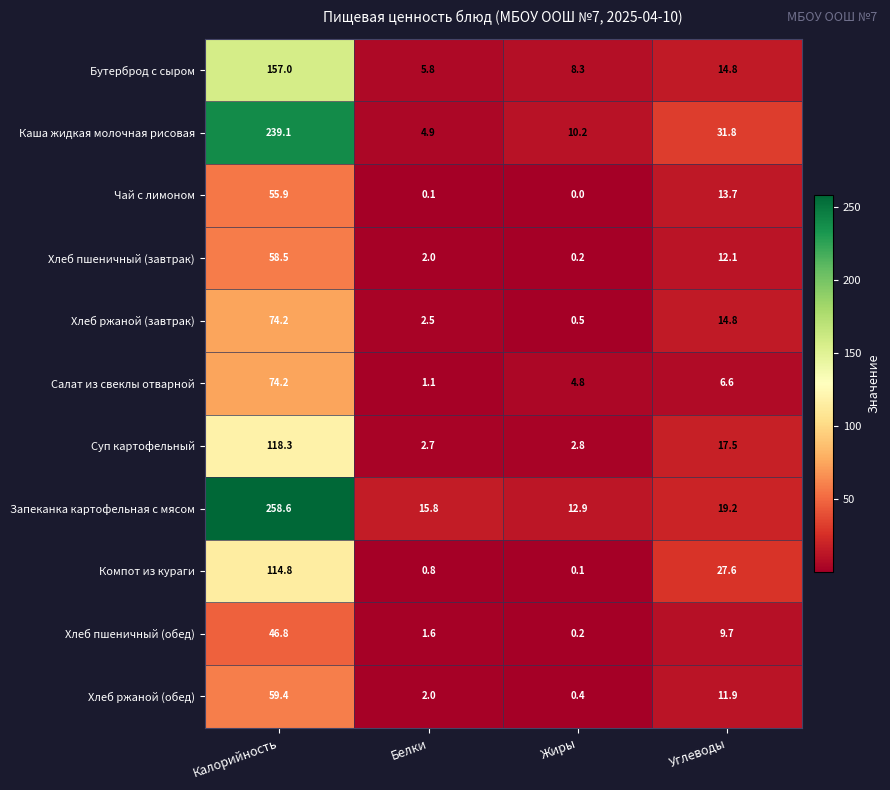

Which category has the highest value across all series?

Калорийность